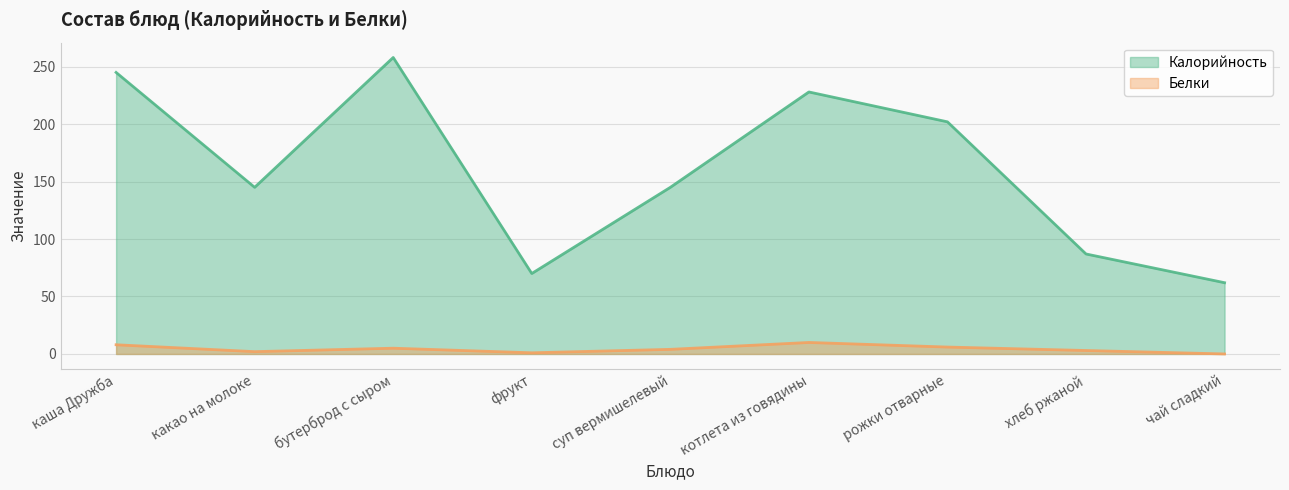

Which series has the largest range (max minus min)?

Калорийность